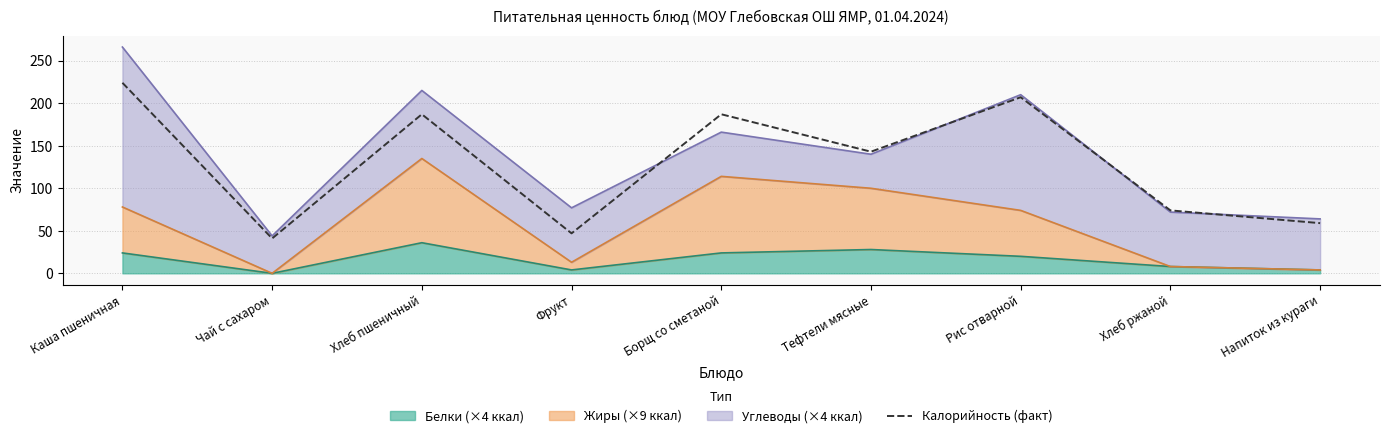

What is the value of the 9th point from the left?

59